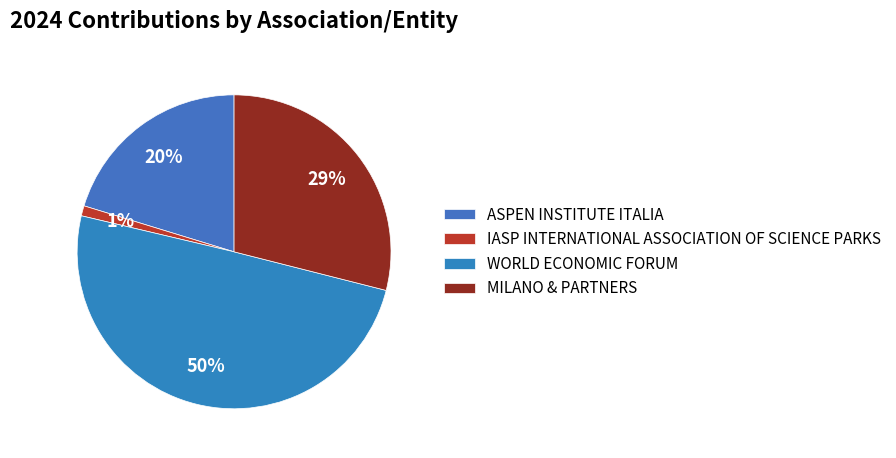

Rank the categories by value from lowest to highest.

IASP INTERNATIONAL ASSOCIATION OF SCIENCE PARKS, ASPEN INSTITUTE ITALIA, MILANO & PARTNERS, WORLD ECONOMIC FORUM